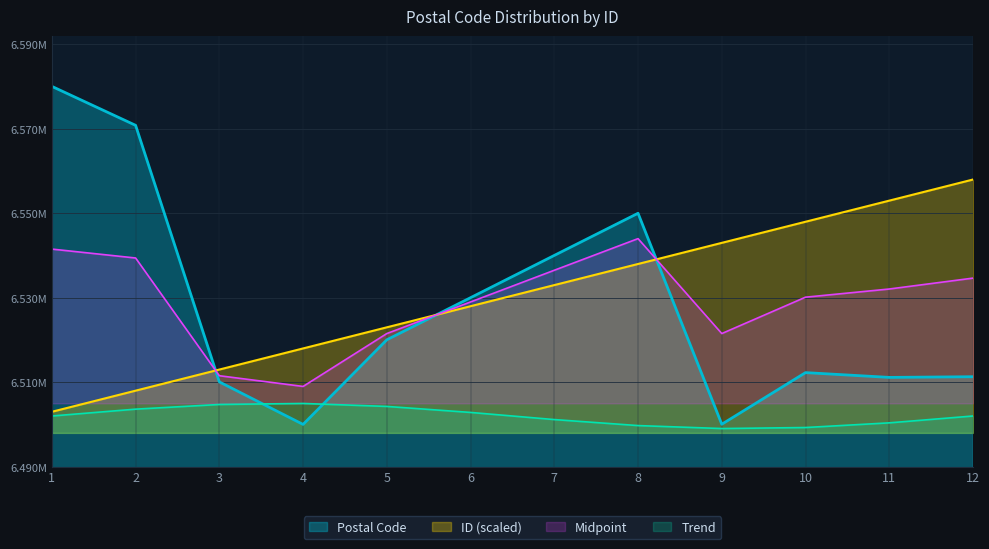

How many data points in Postal Code are less than 6520047?

6